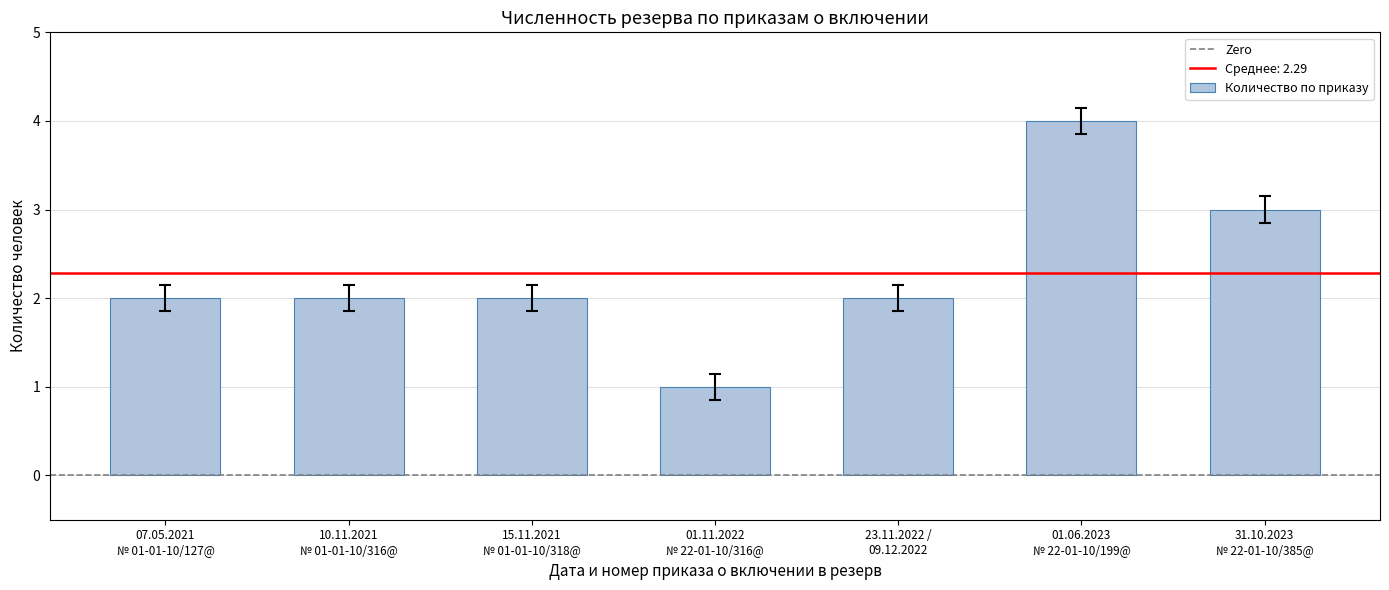

What is the approximate value at 10.11.2021
№ 01-01-10/316@?

2